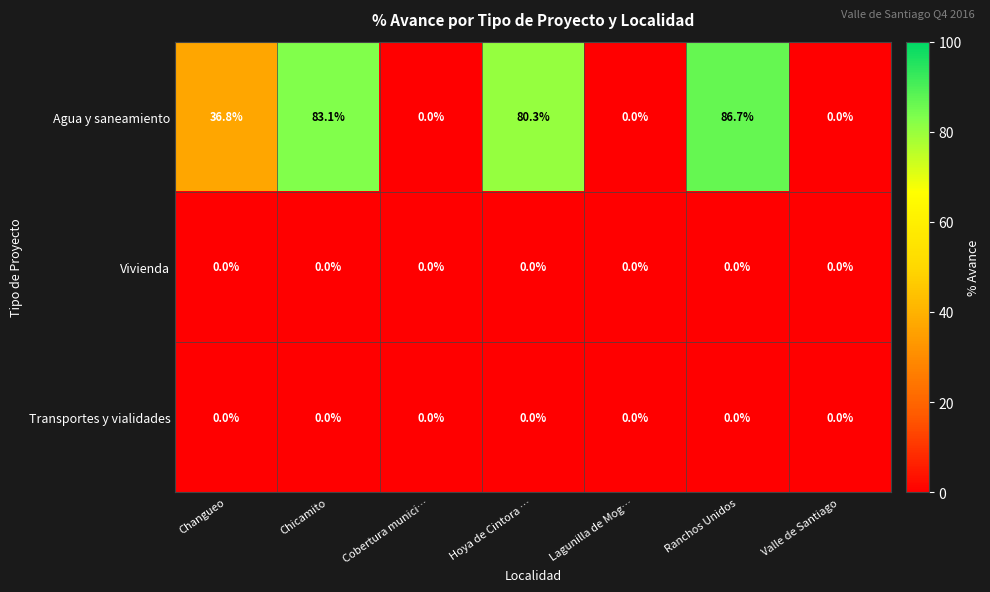

The value of Agua y saneamiento at Chicamito is 83.1. True or false?

True